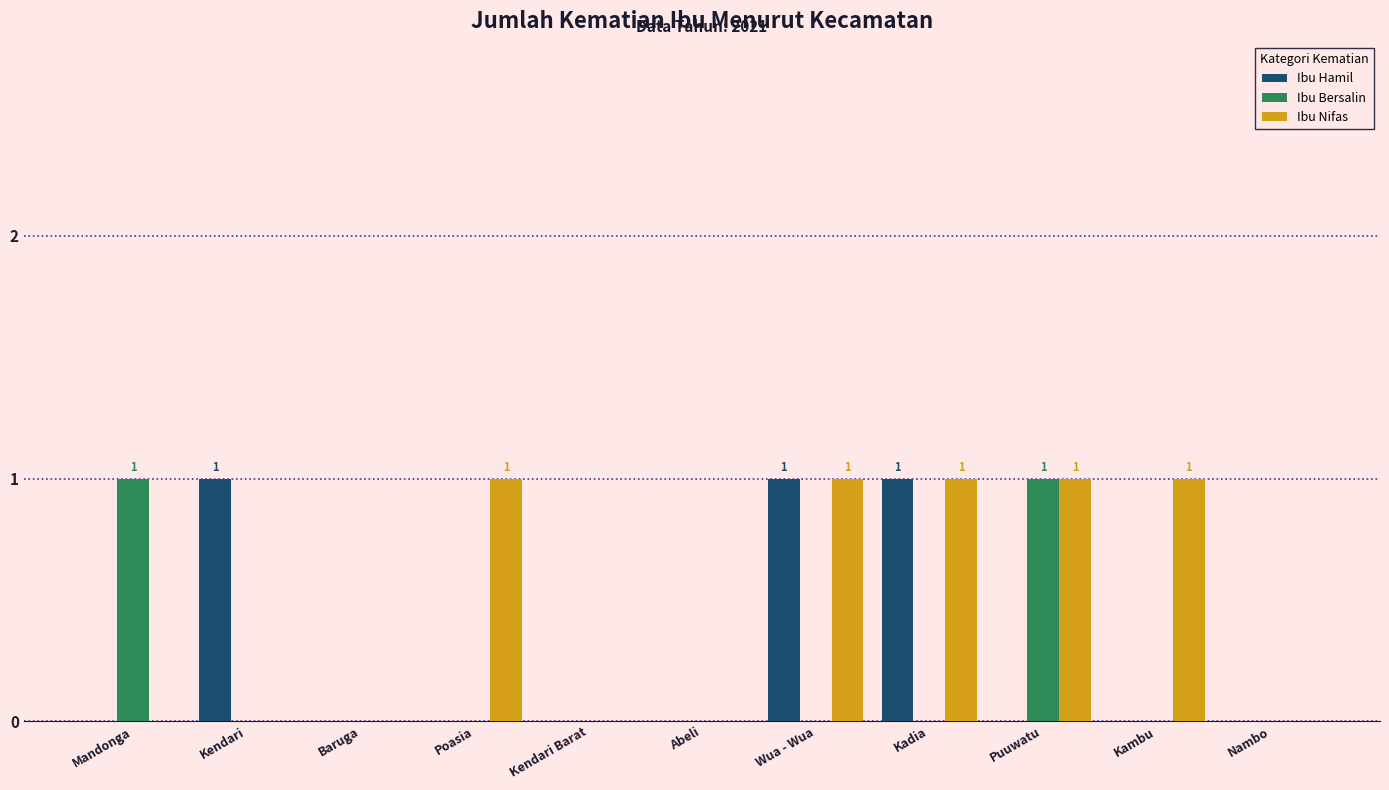

How many categories are shown in the chart?

11